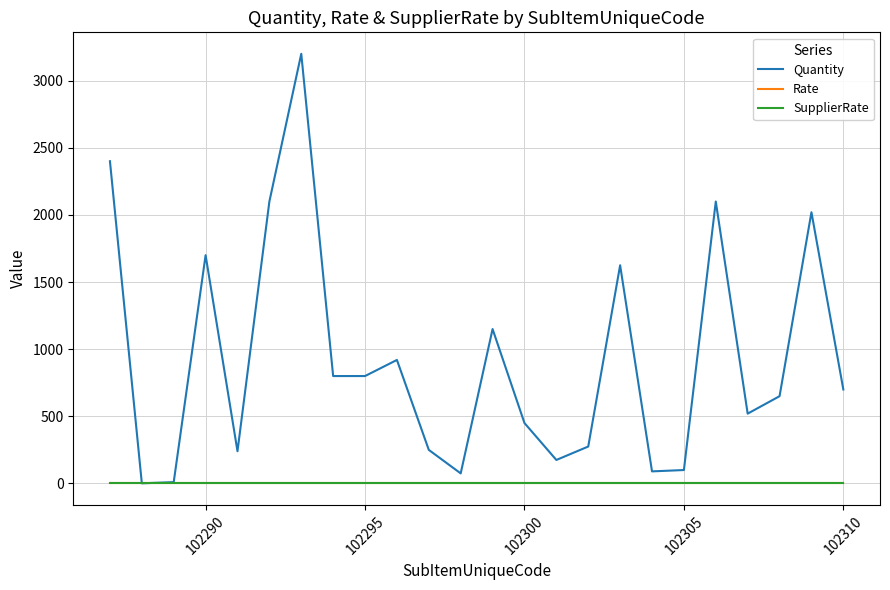

Does the chart display data point markers on the line(s)?

No